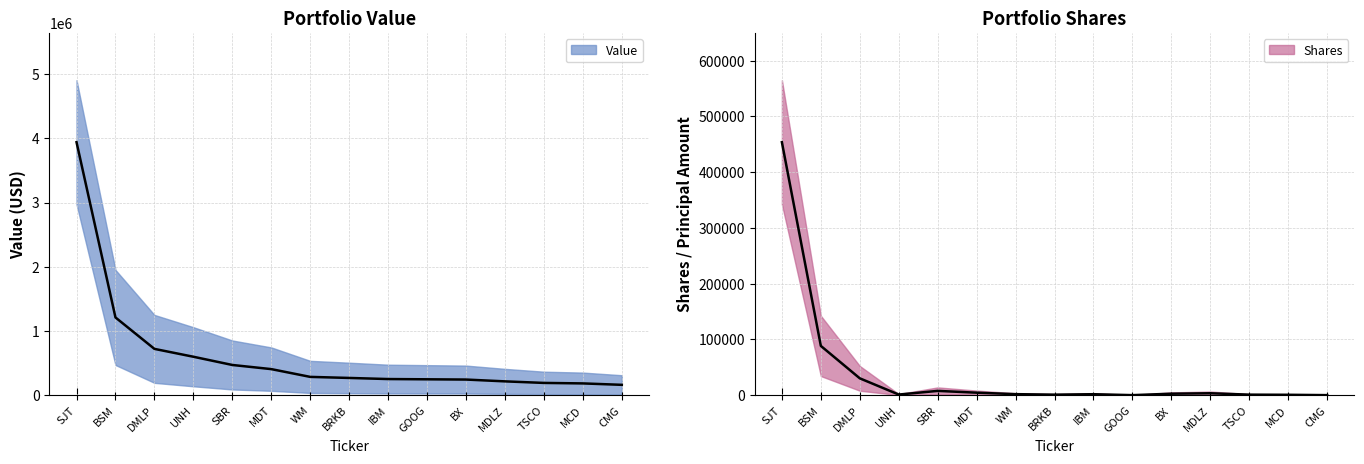

What is the label of the 7th point from the right?

IBM